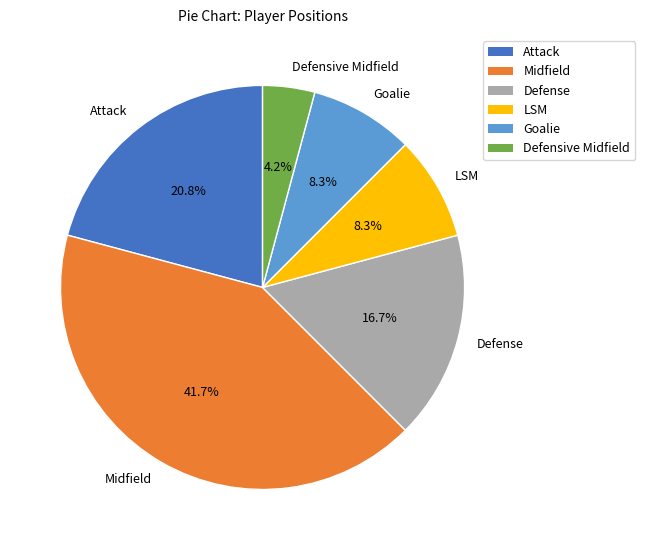

Does Defense account for over 50% of the chart?

No